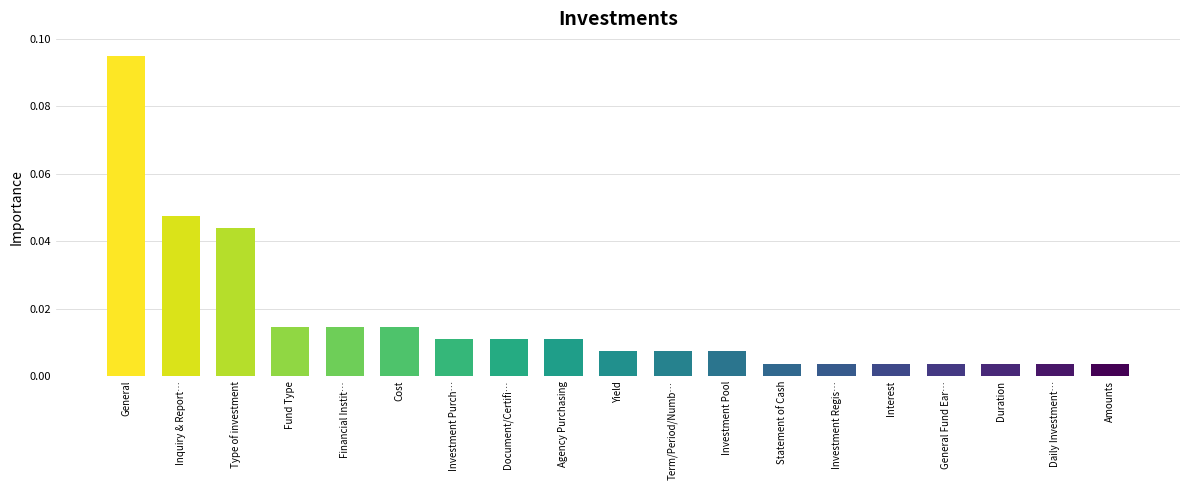

What is the label of the 4th bar from the right?

General Fund Ear…